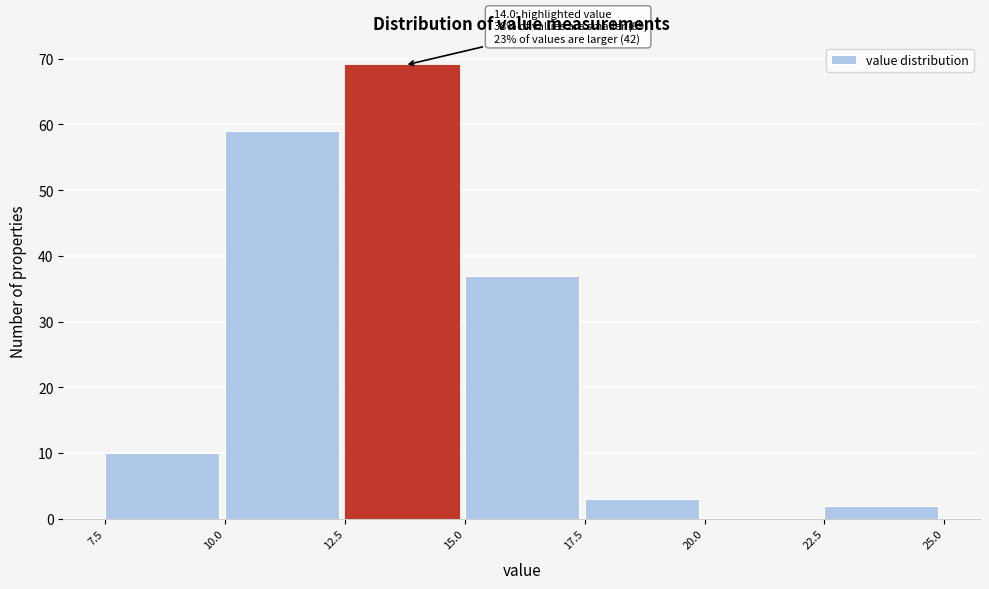

Which range on the x-axis has the tallest bar?

12.5 to 15.0